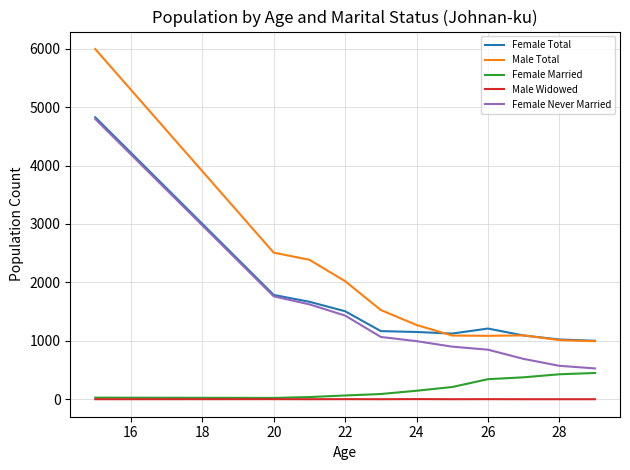

What is the highest value of the Female Never Married series?

4797